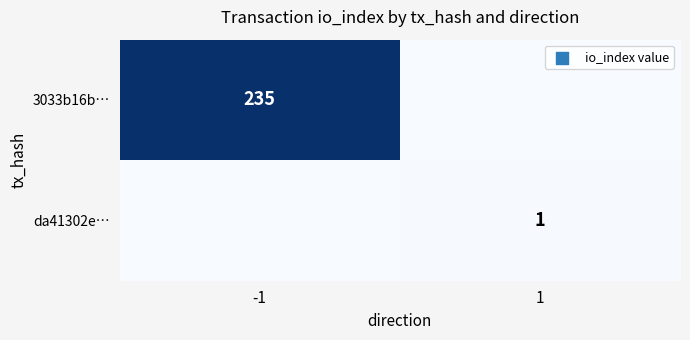

Is it true that 3033b16b… equals 235 at -1?

True